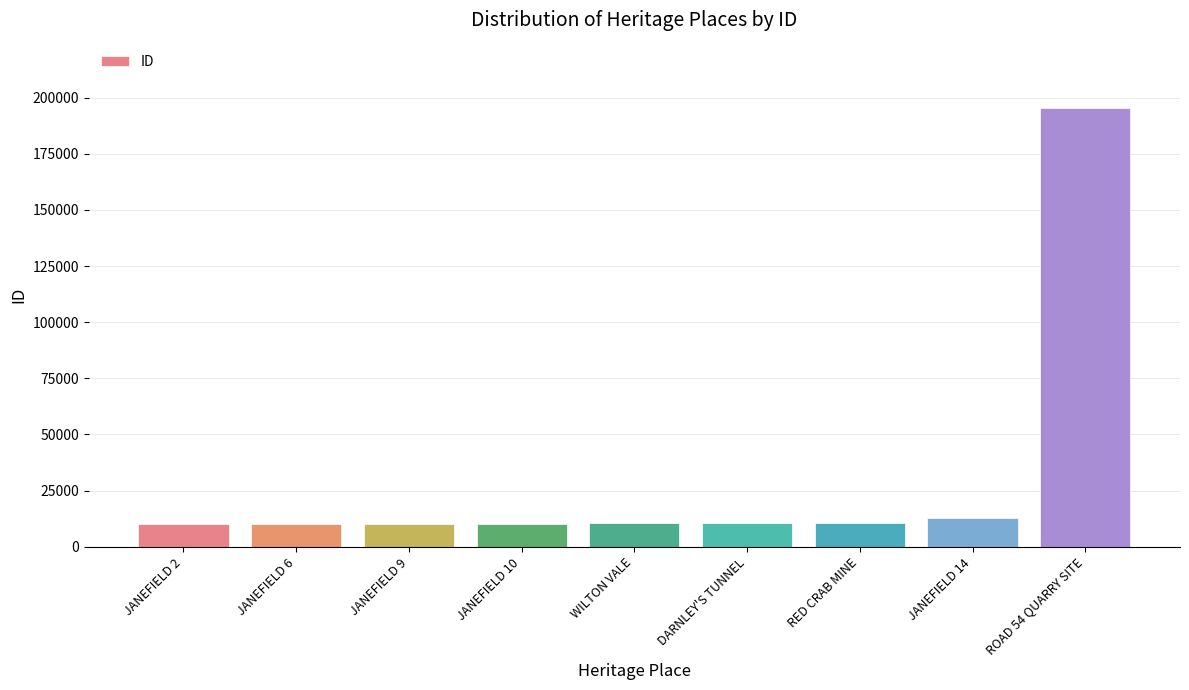

What value does the data have at JANEFIELD 14?

13000